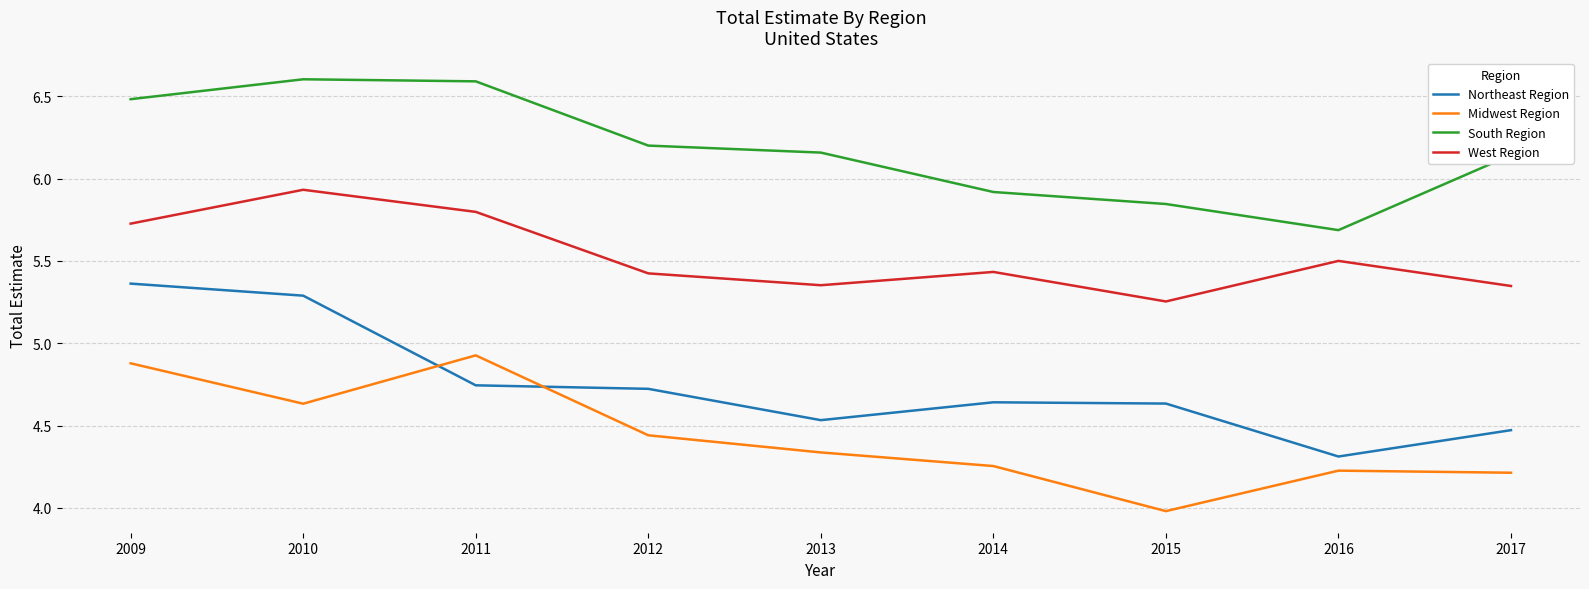

The South Region series shows 8.6 at 2014. True or false?

False